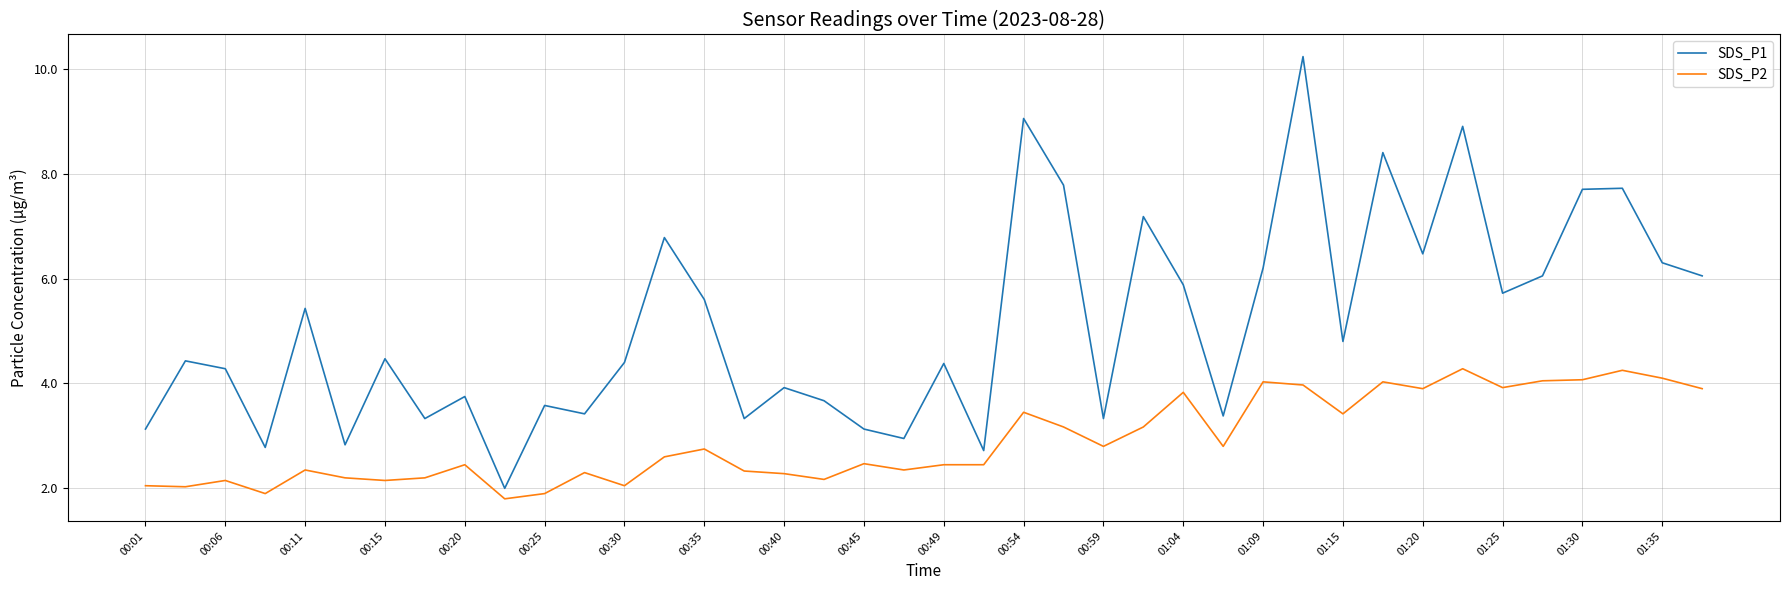

Rank the series by their maximum value, from highest to lowest.

SDS_P1, SDS_P2